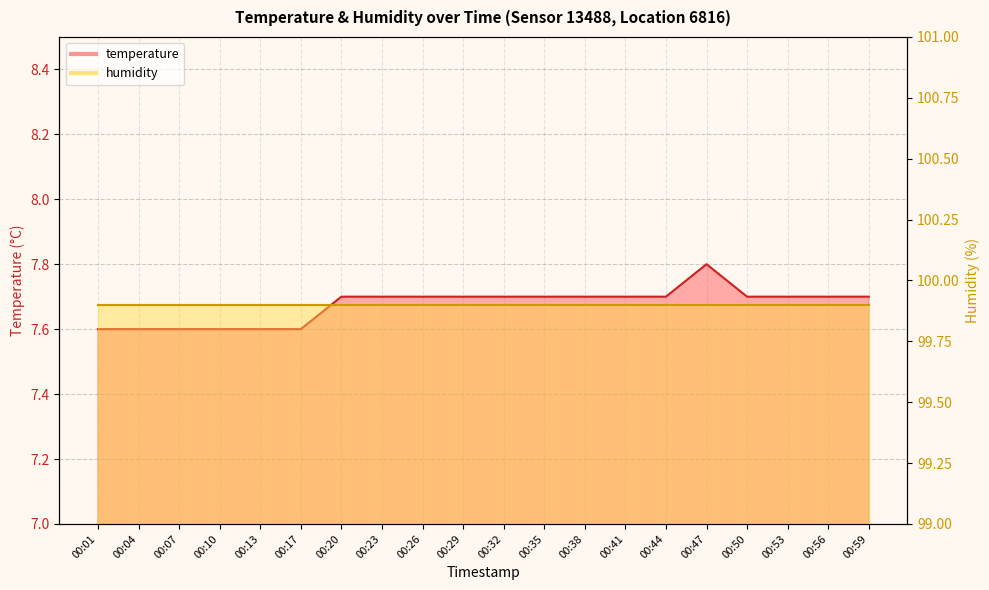

How many points are higher than both their immediate neighbors (excluding endpoints)?

1